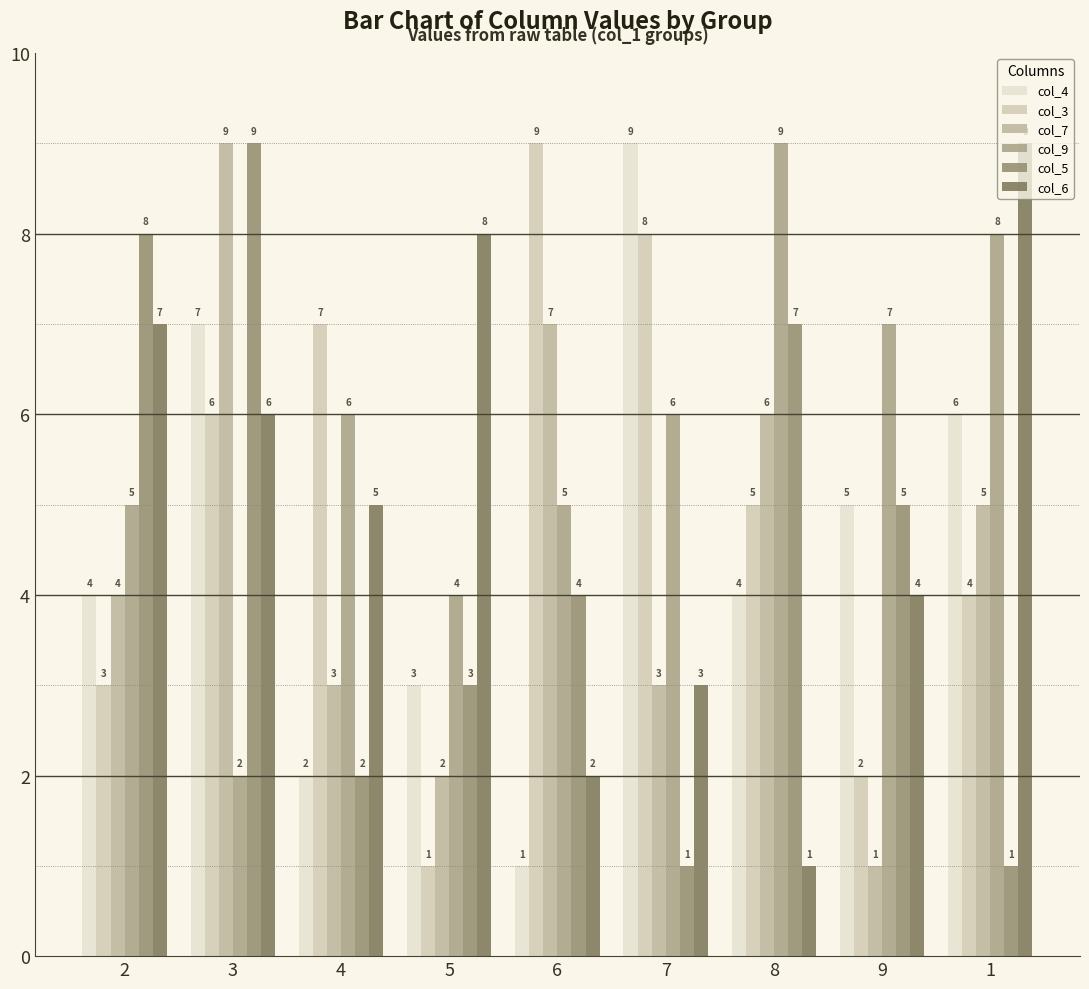

At how many categories does at least one series exceed 8?

5